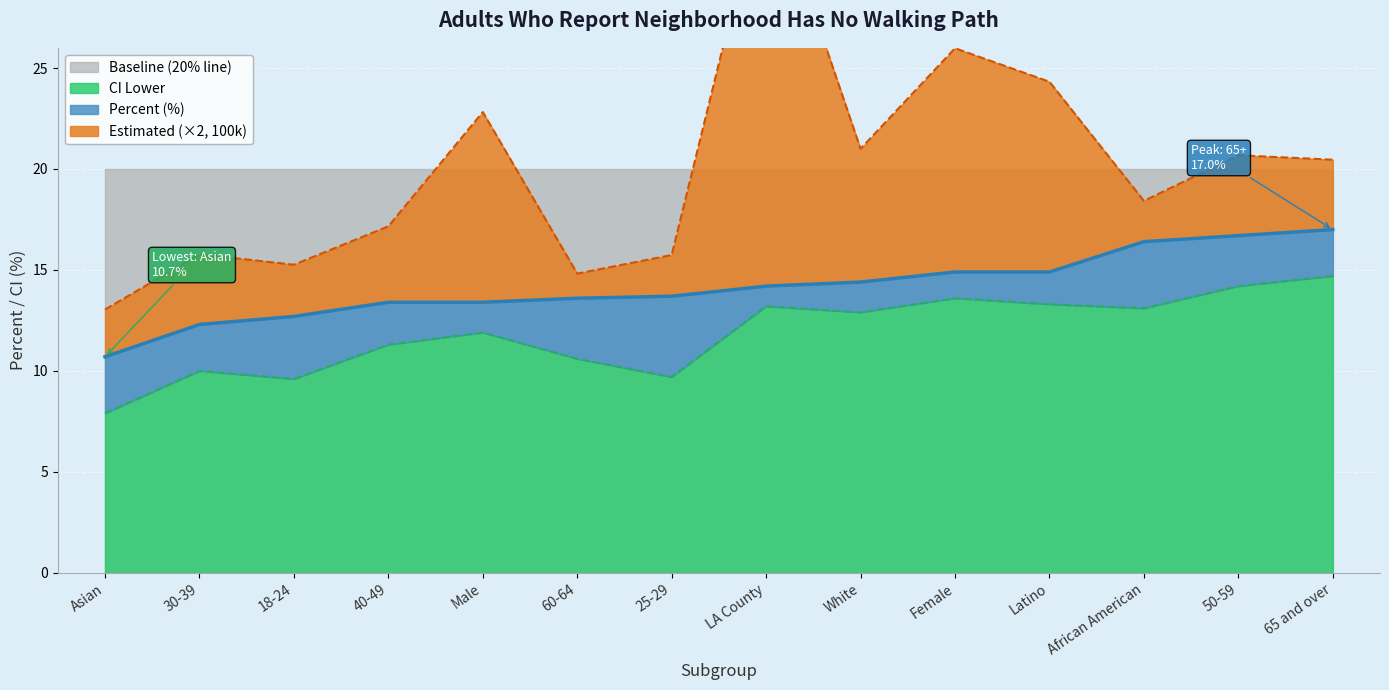

What is the lowest value of the CI Lower series?

7.9